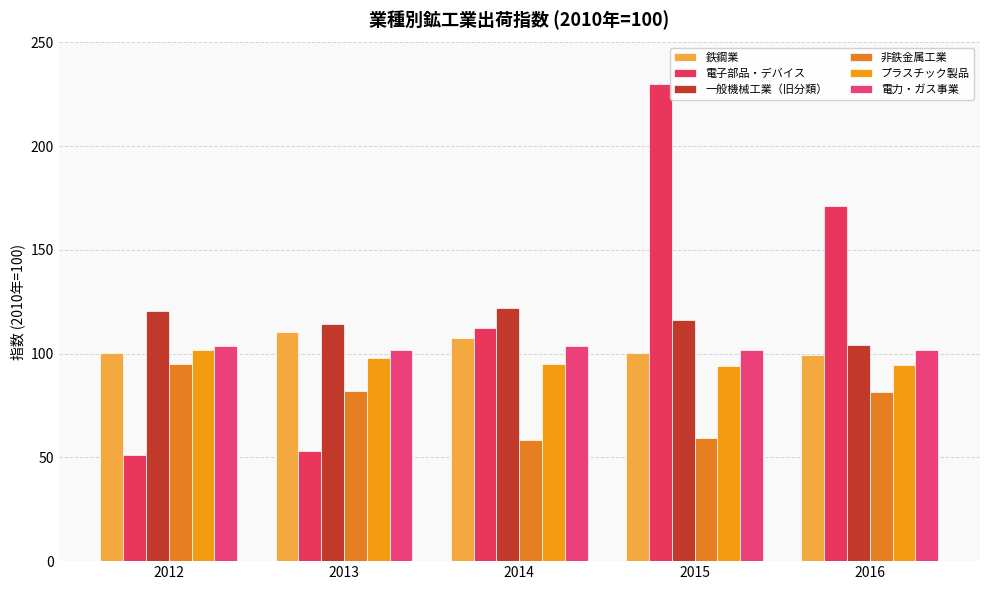

Does the chart contain any negative values?

No